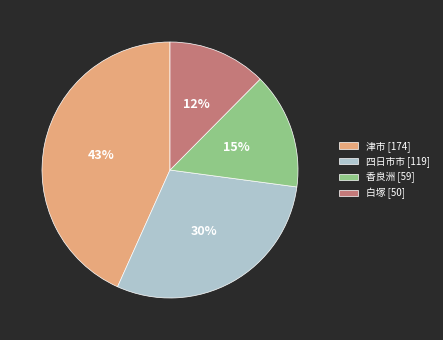

Is the sum of 四日市市 [119] and 白塚 [50] greater than half?

No